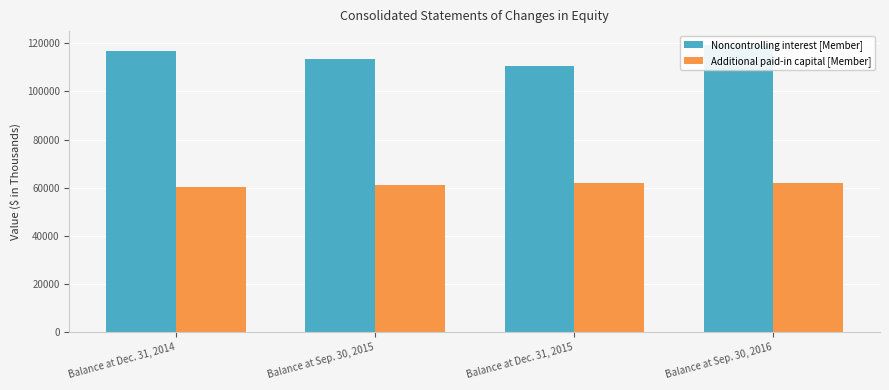

Which series changed the most between Balance at Dec. 31, 2014 and Balance at Sep. 30, 2016?

Noncontrolling interest [Member]